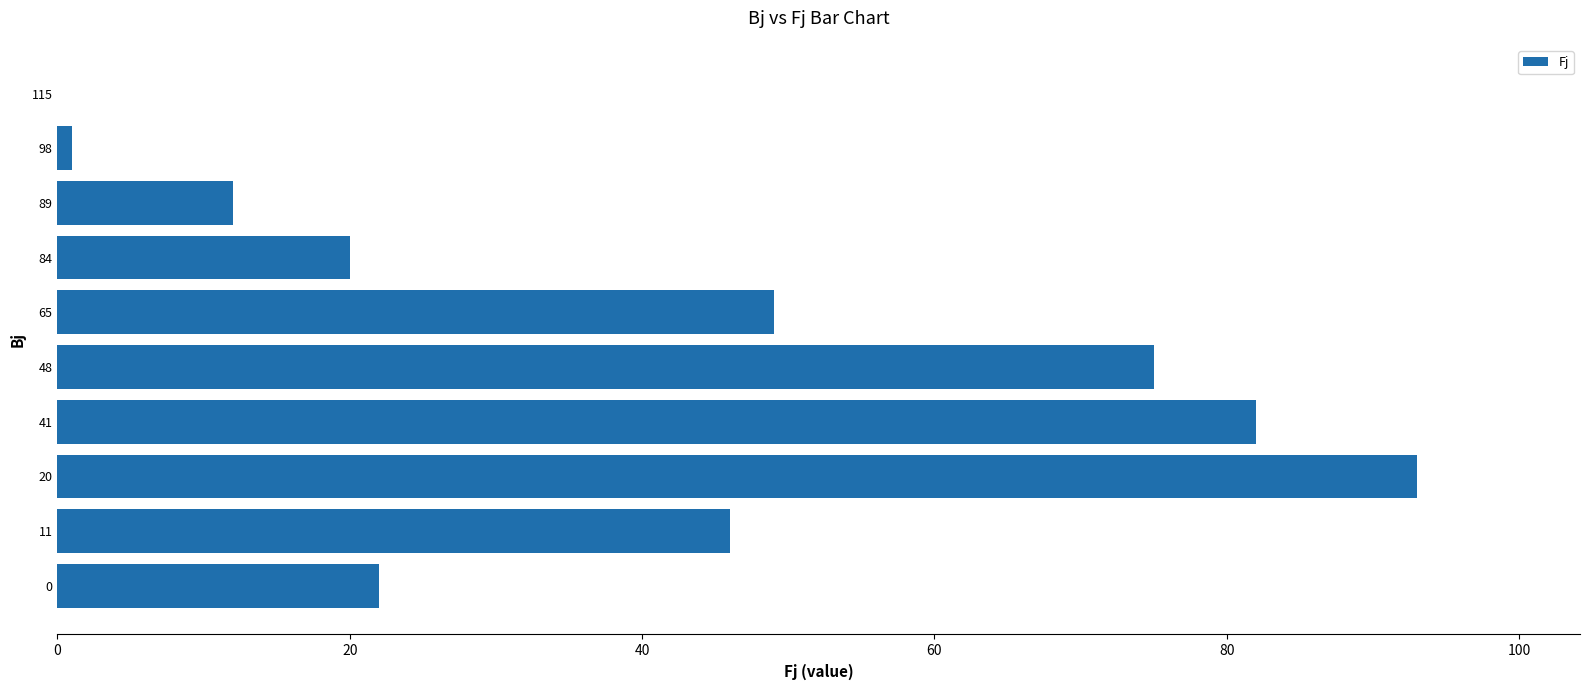

What is the maximum value shown in the chart?

93